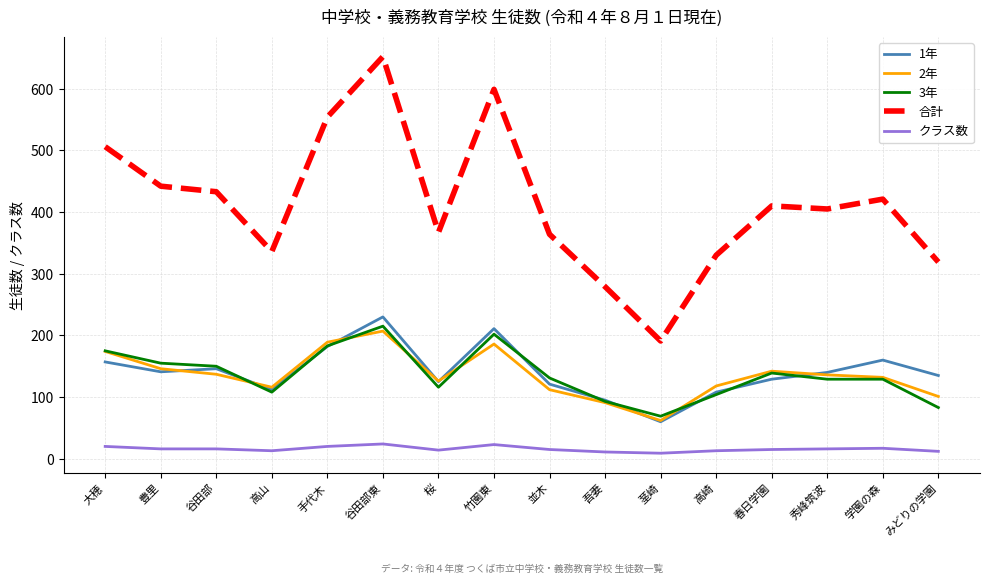

What is the maximum value shown in the chart?

652